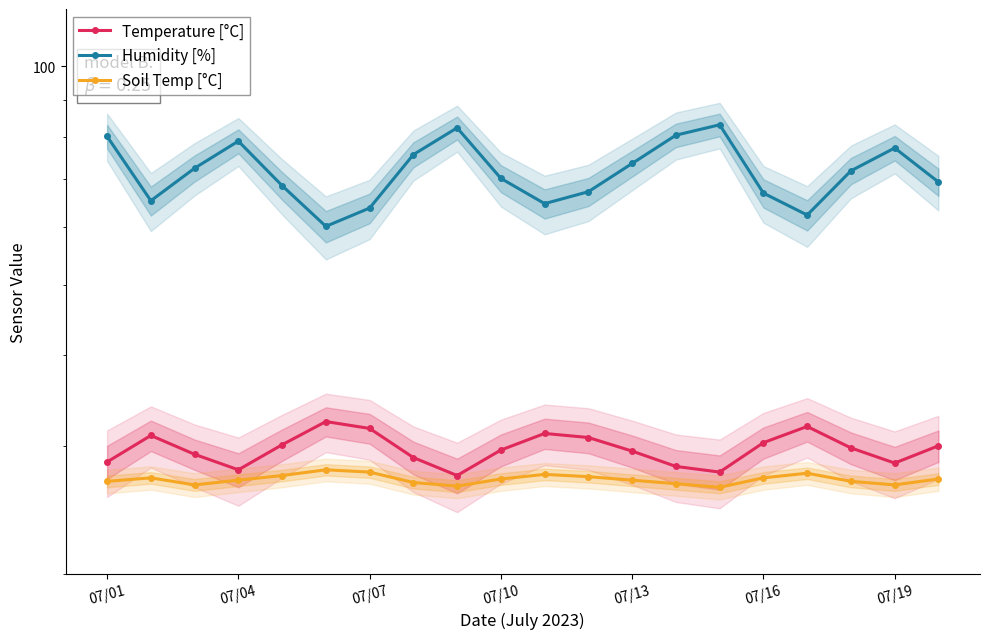

How many categories are shown in the chart?

20